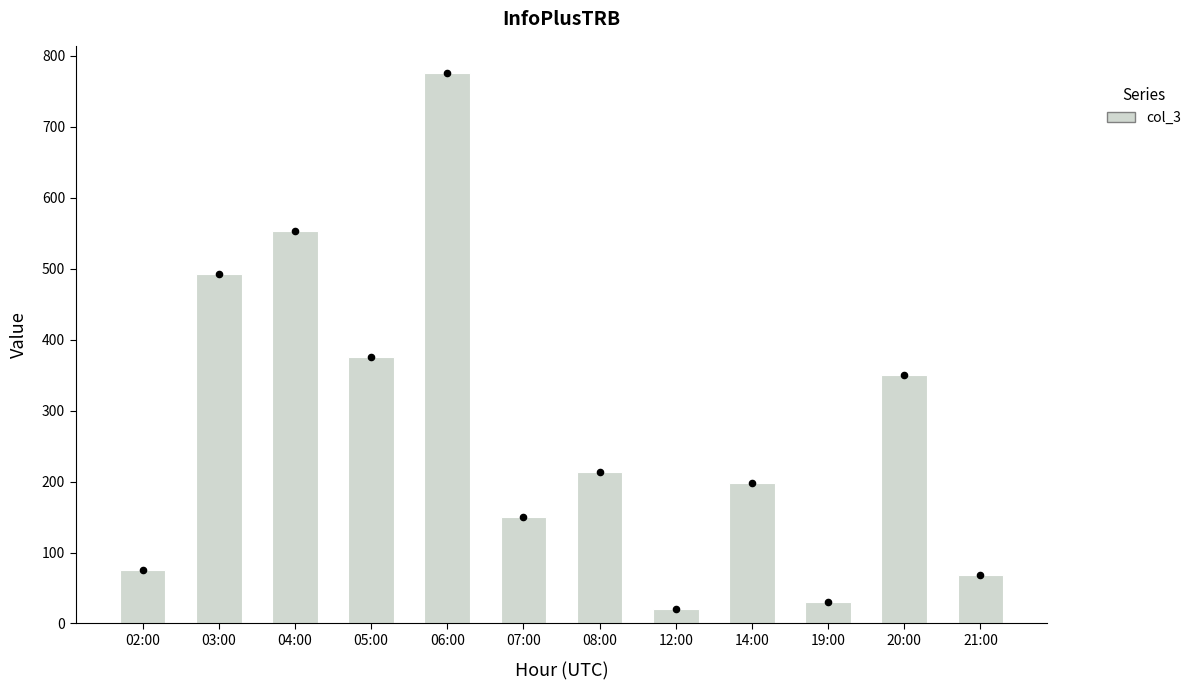

Which has a higher value, 08:00 or 19:00?

08:00